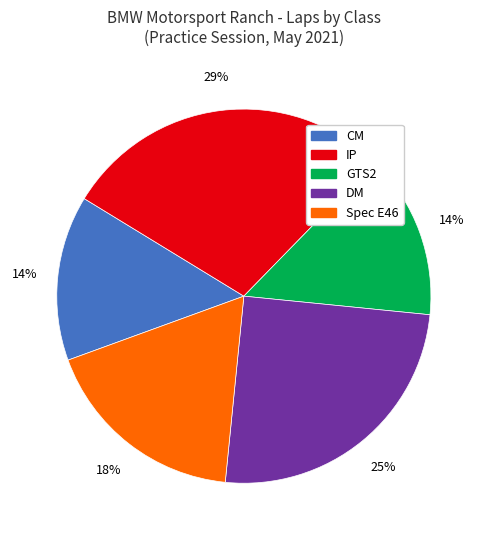

To the nearest percent, what is the average slice percentage?

20%